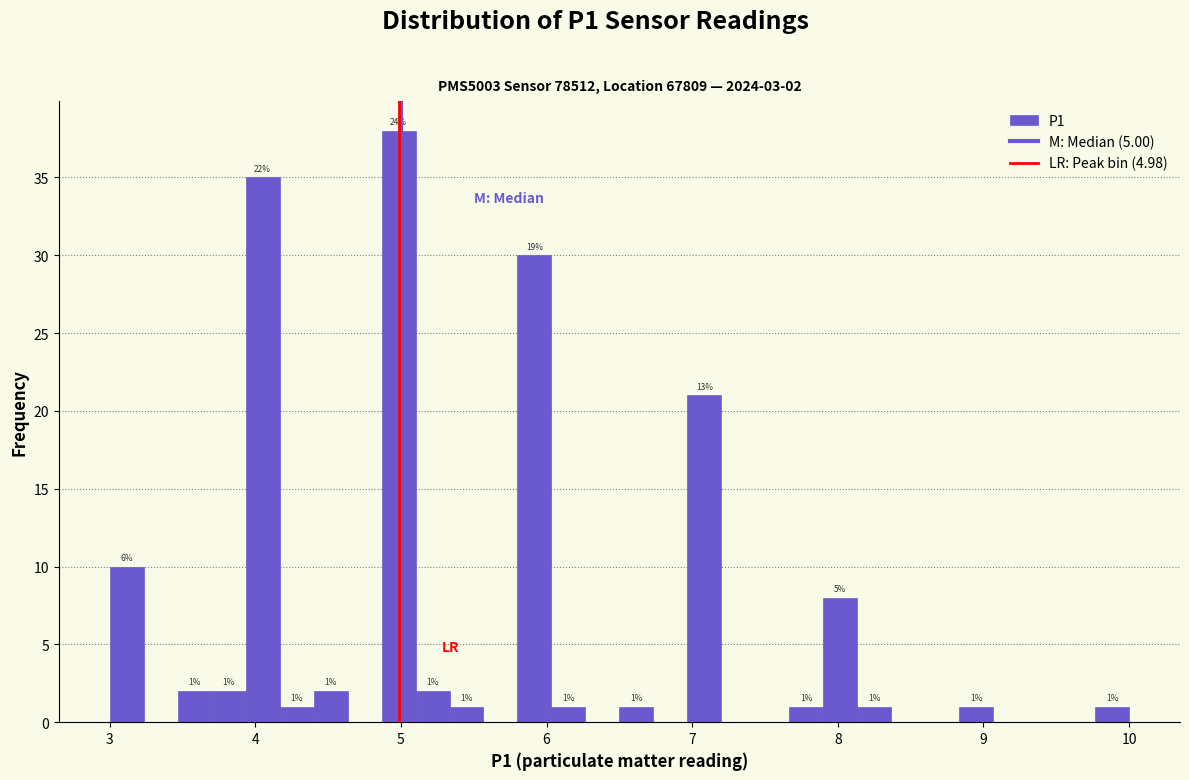

Read against the x-axis, roughly where is the centre of the tallest bar?

5.0